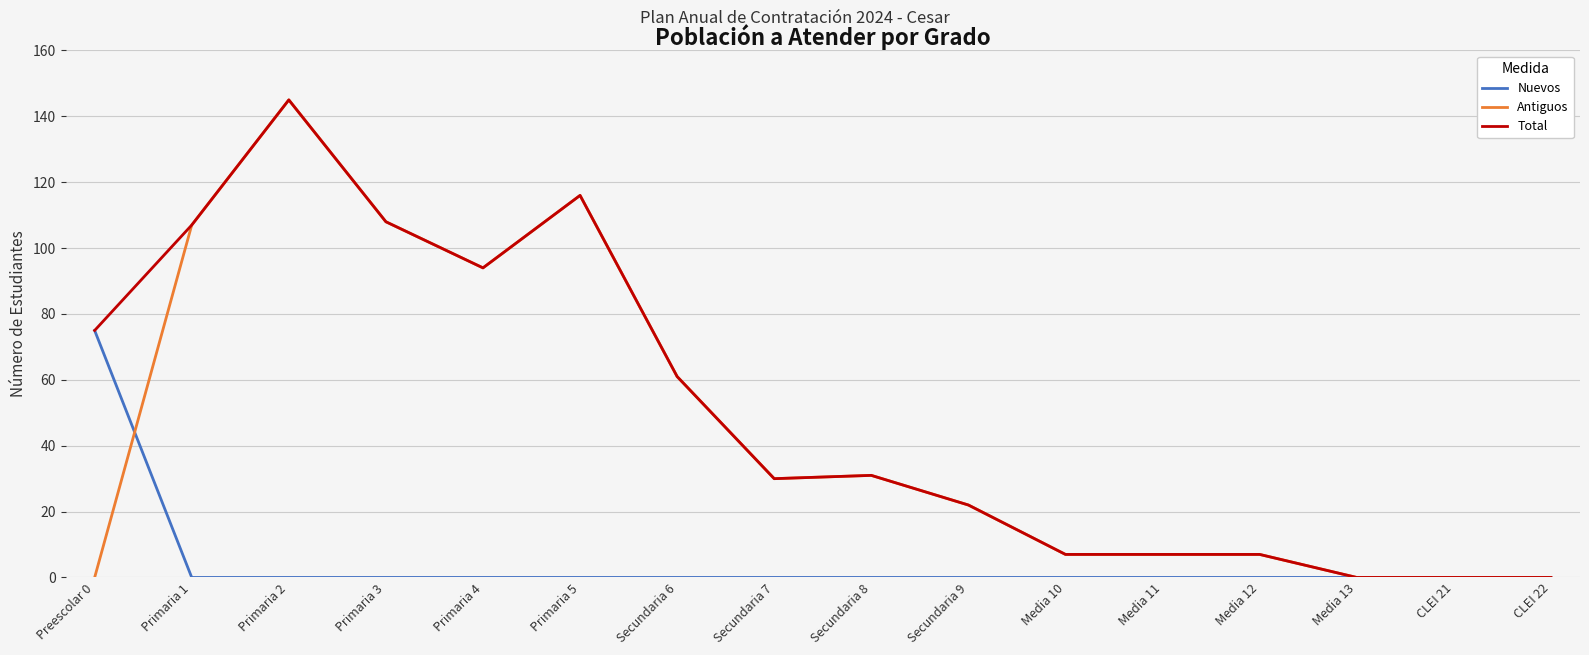

Is it true that Total equals 62 at Primaria 1?

False